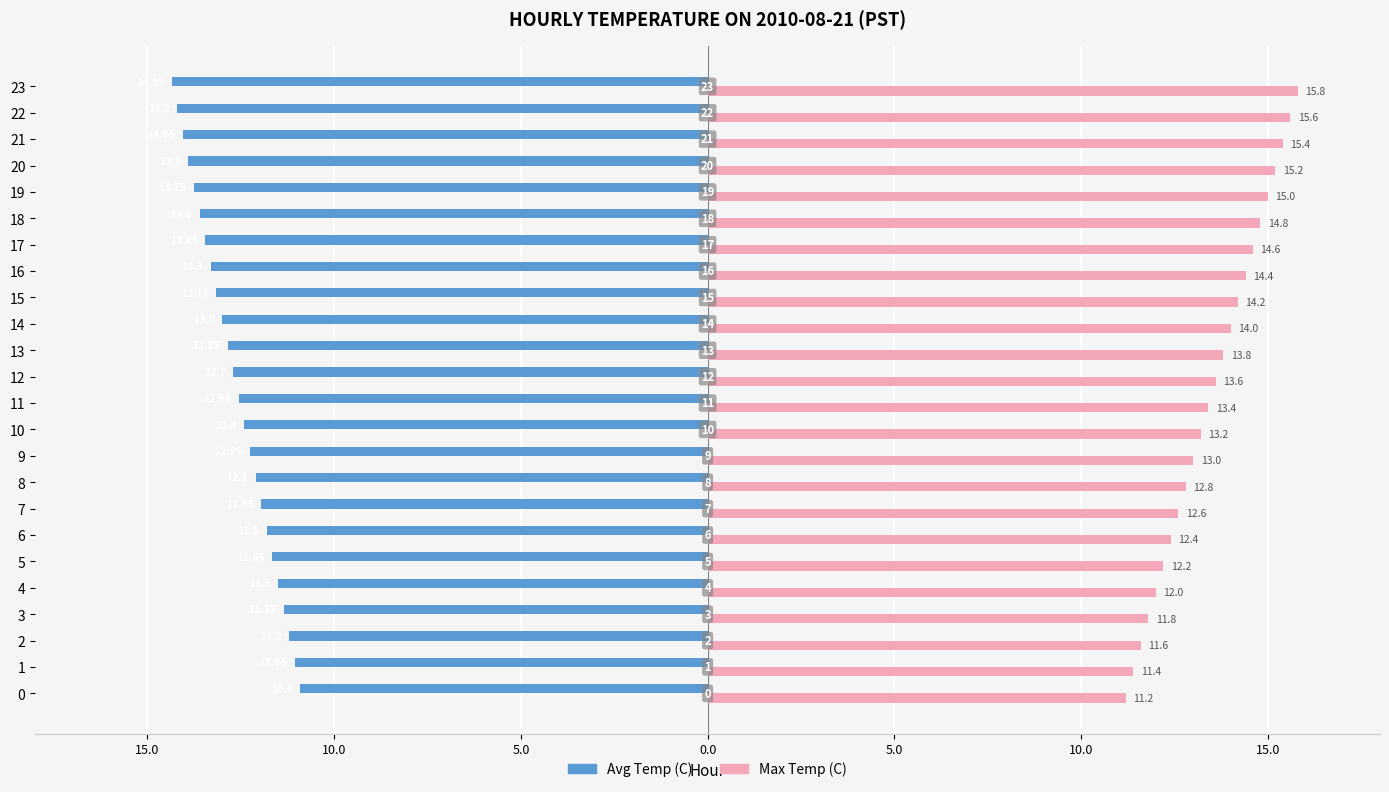

What are all the series names shown in the legend?

Avg Temp (C), Max Temp (C)